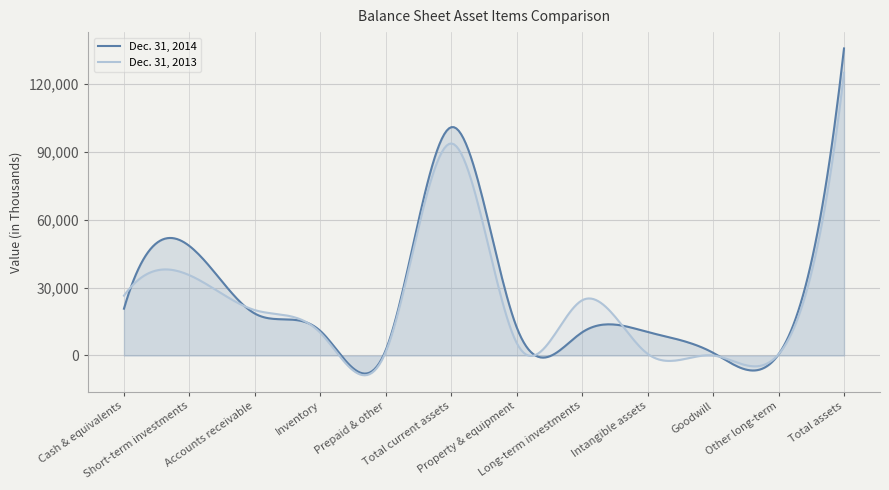

The value of Dec. 31, 2014 at Cash & equivalents is 20696. True or false?

True